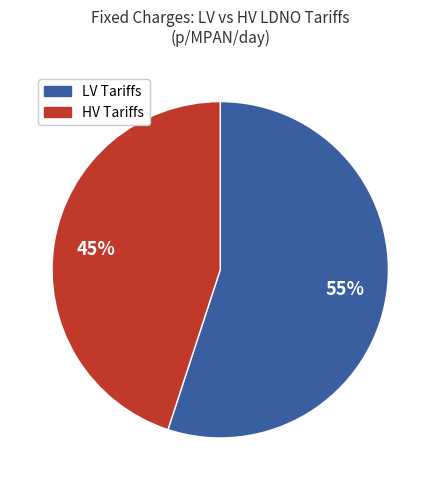

To the nearest percent, what is the difference between the largest and smallest slice percentages?

10%